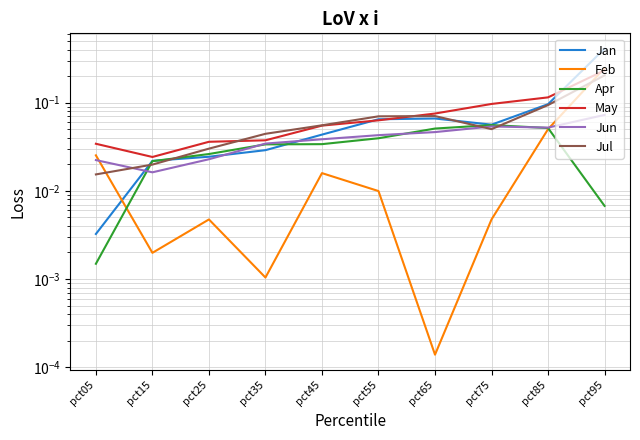

What is the sum of all Jun values?

0.4